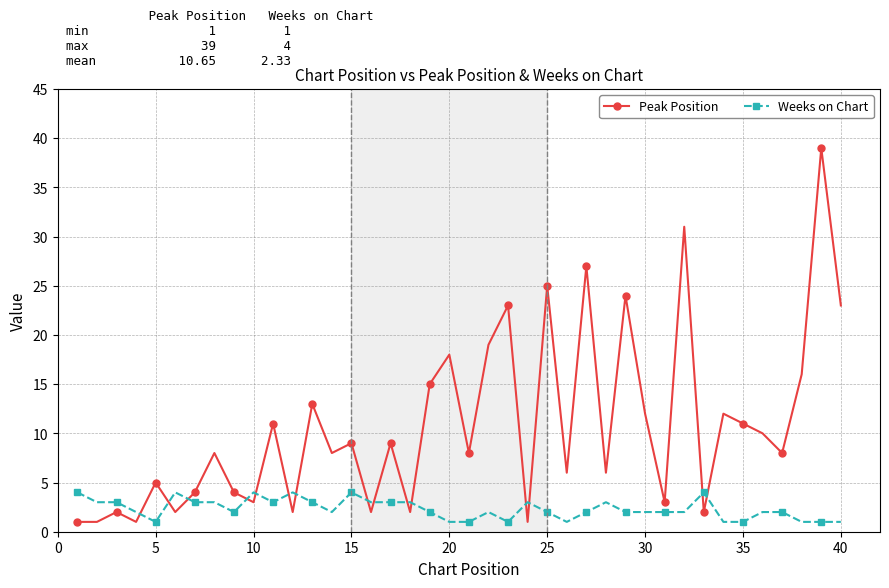

What is the average value of the Peak Position series?

11